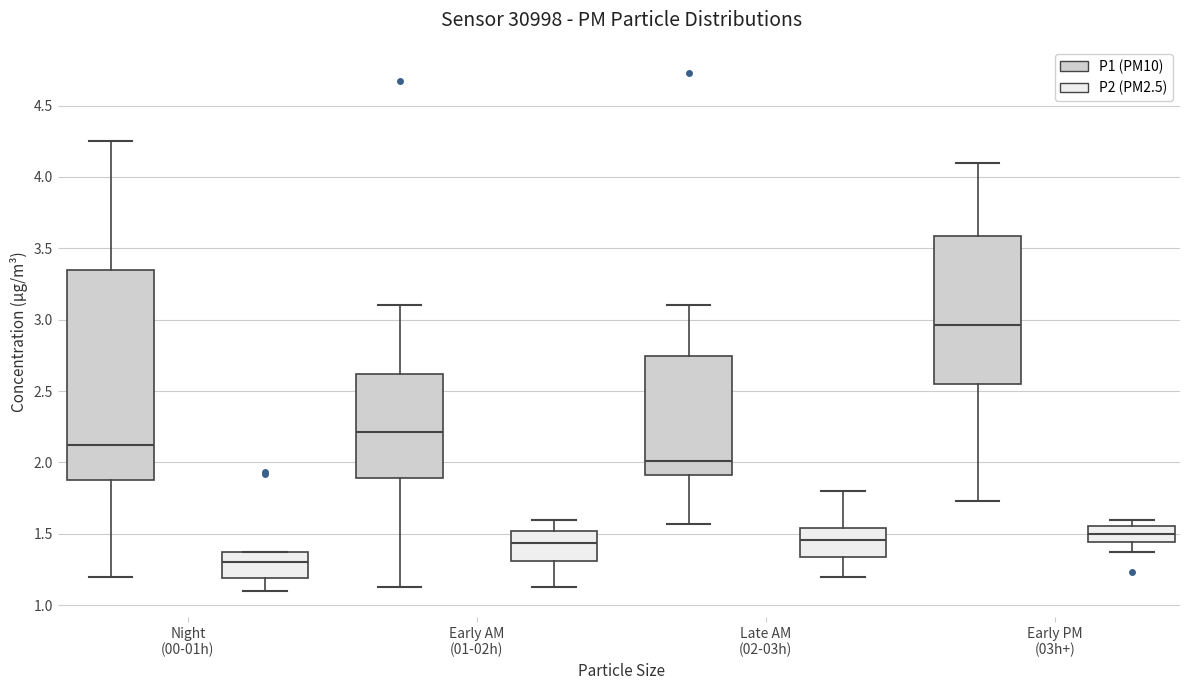

Comparing the boxes themselves (not the whiskers), which one is the tallest?

Night (00-01h) (P1 (PM10))